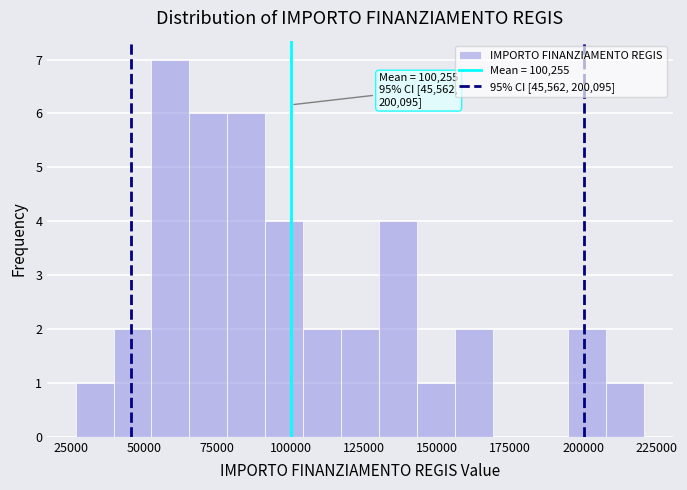

Read against the x-axis, roughly where is the centre of the tallest bar?

60000